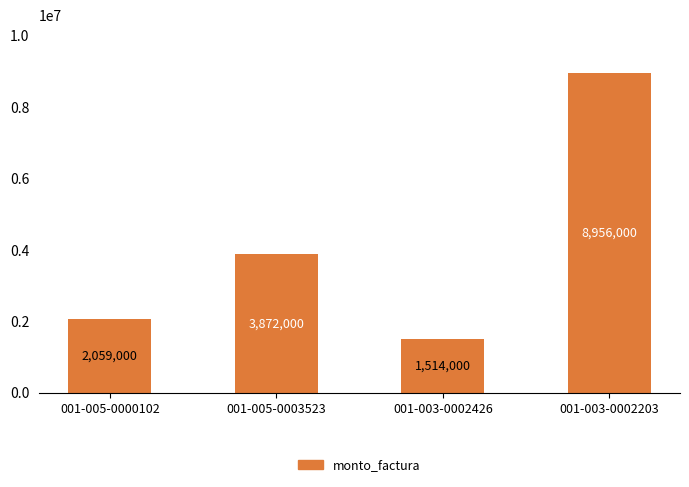

True or false: the data shows 2672042 at 001-003-0002426.

False